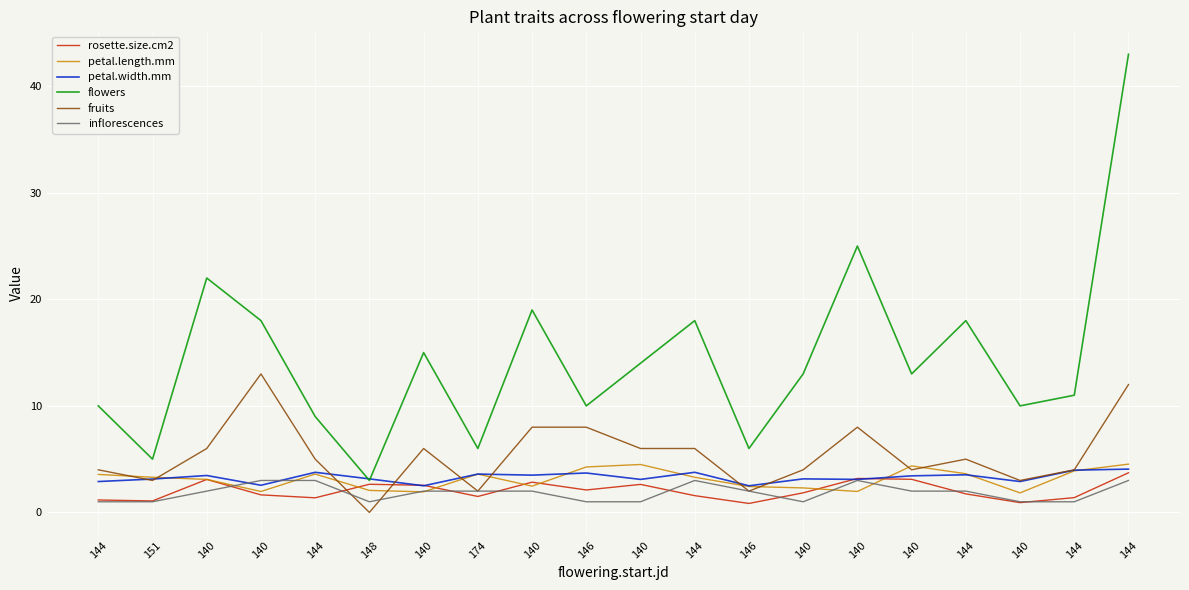

What is the label of the 4th point from the right?

144